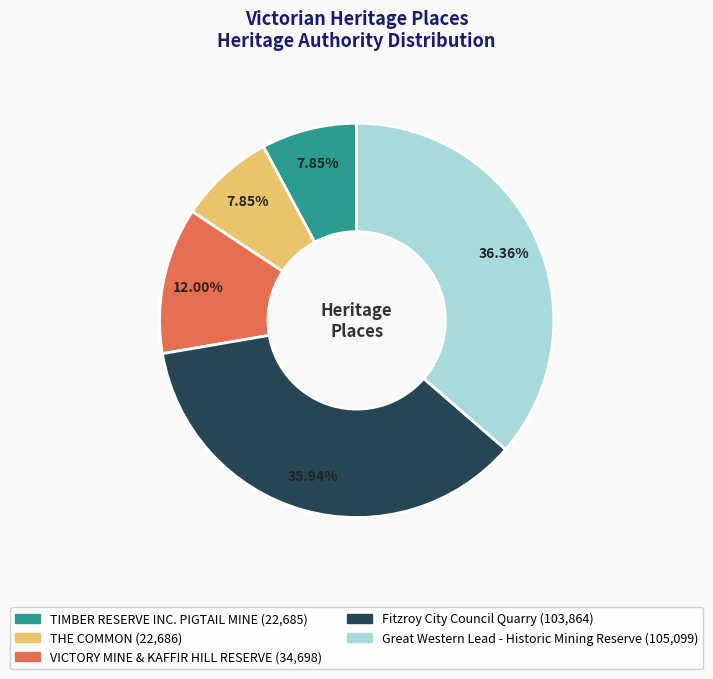

Between VICTORY MINE & KAFFIR HILL RESERVE and Fitzroy City Council Quarry, which is larger?

Fitzroy City Council Quarry